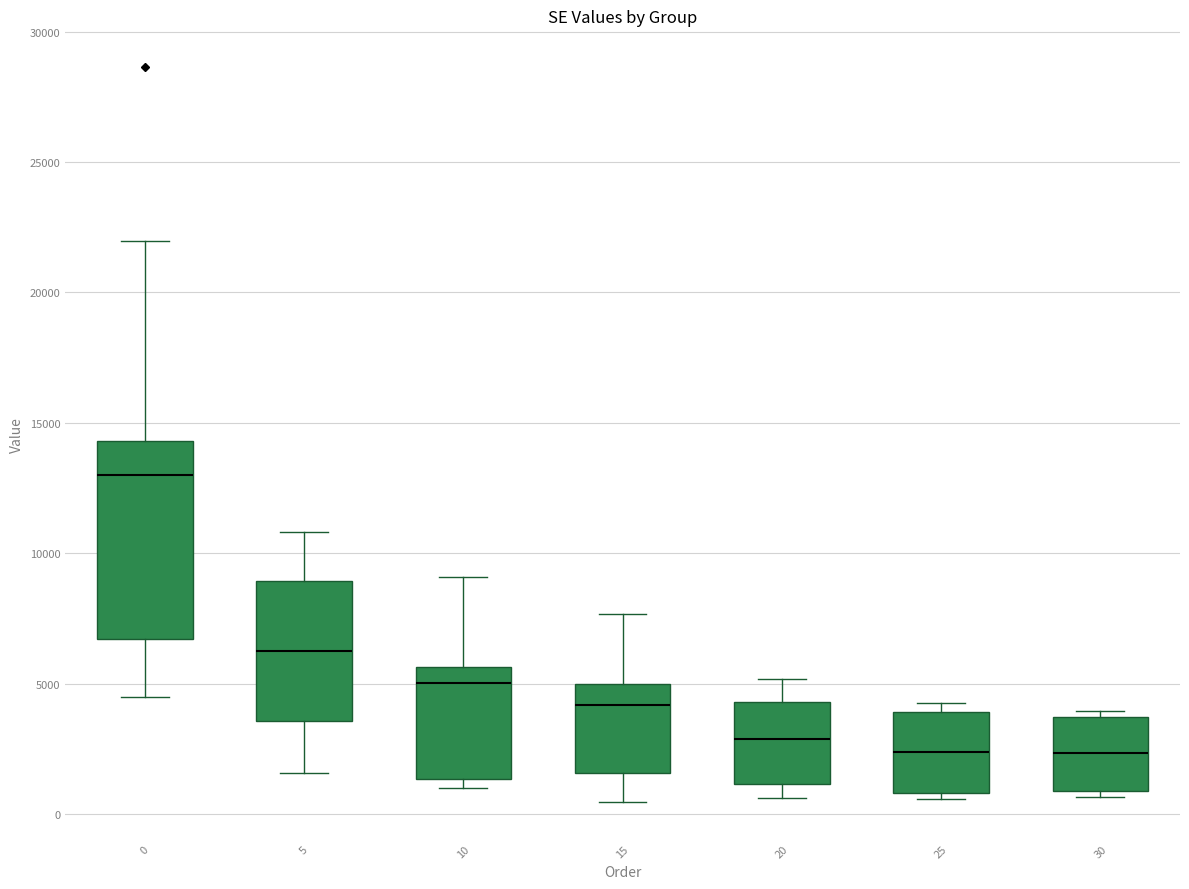

Reading left to right, transcribe this box plot: for each box, give where its median line is, the range the box spans, and where its two whiskers end, as read against the y-axis. The values are not printed on the chart, so give them approximately, as read against the axis.

0: median 13000, box 6500 to 14500, whiskers 4500 to 22000
5: median 6500, box 3500 to 9000, whiskers 1500 to 11000
10: median 5000, box 1500 to 5500, whiskers 1000 to 9000
15: median 4000, box 1500 to 5000, whiskers 500 to 7500
20: median 3000, box 1000 to 4500, whiskers 500 to 5000
25: median 2500, box 1000 to 4000, whiskers 500 to 4500
30: median 2500, box 1000 to 3500, whiskers 500 to 4000